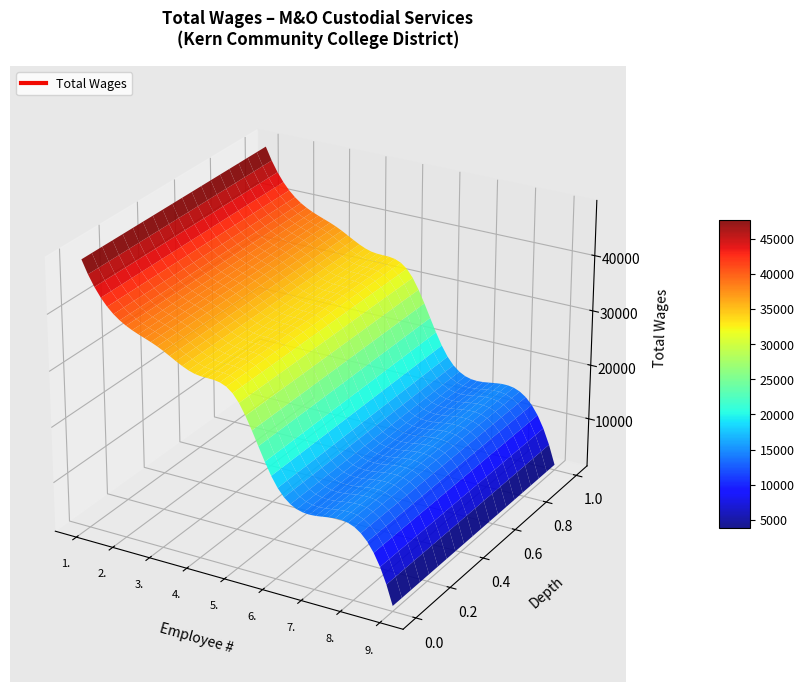

Reading left to right, what are all the values shown in this chart?

1.=48876	2.=39758	3.=36802	4.=33666	5.=31399	6.=18087	7.=14275	8.=14248	9.=2065